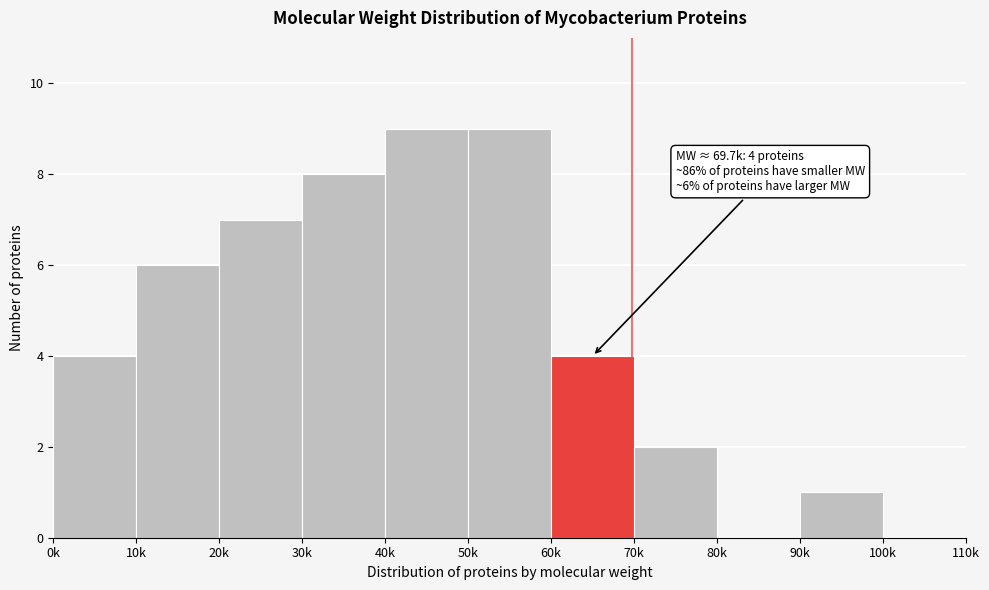

Reading left to right, extract all data points from this chart.

0k=4	10k=6	20k=7	30k=8	40k=9	50k=9	60k=4	70k=2	80k=0	90k=1	100k=0